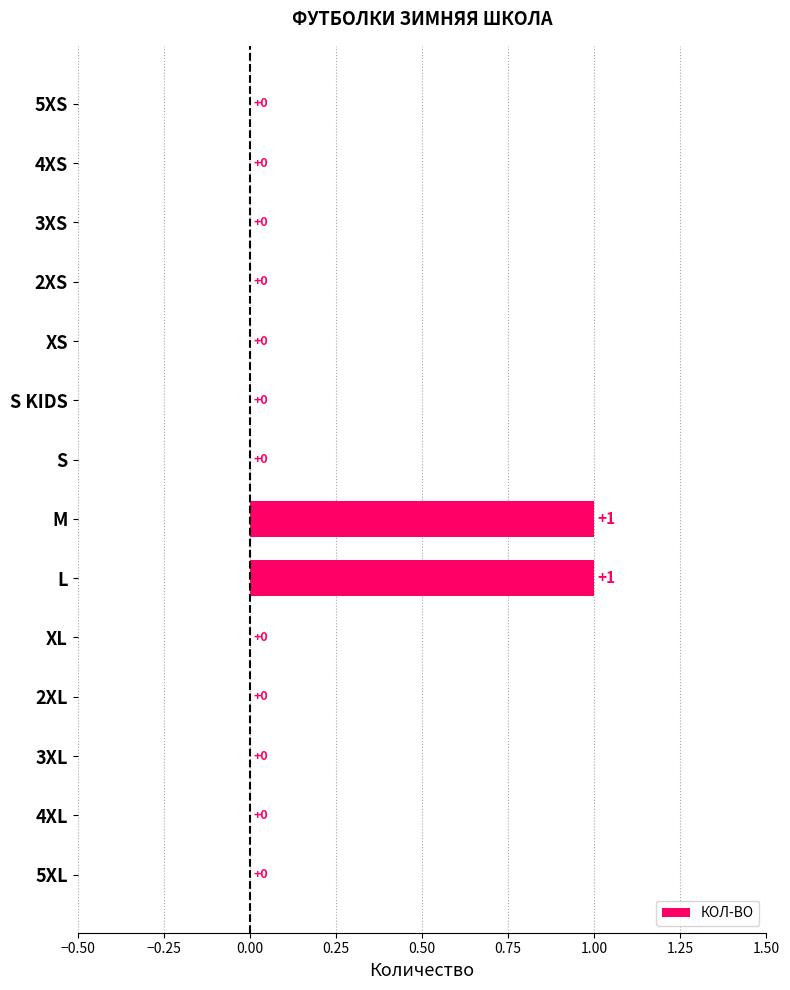

The chart shows a value of -1 at 3XS. True or false?

False